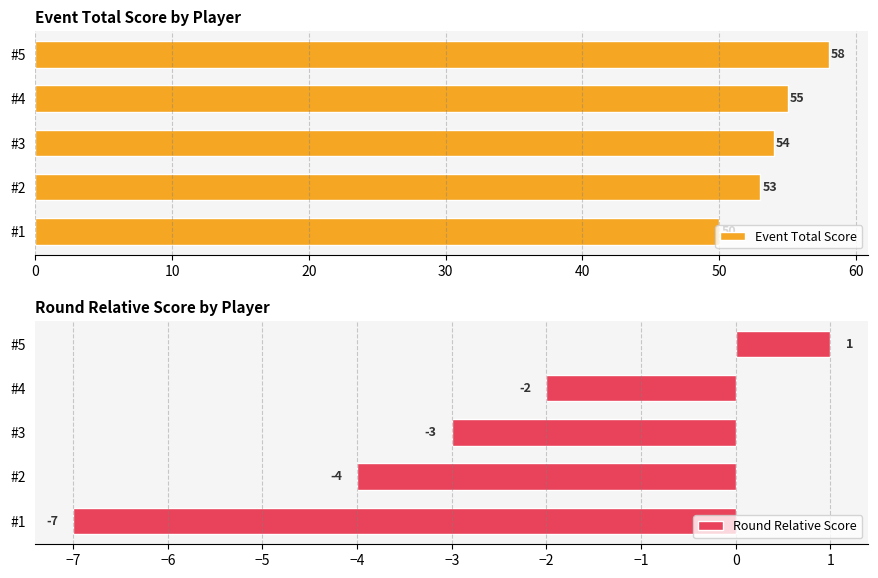

What is the value of the Event Total Score bar at the 3rd from the left?

54